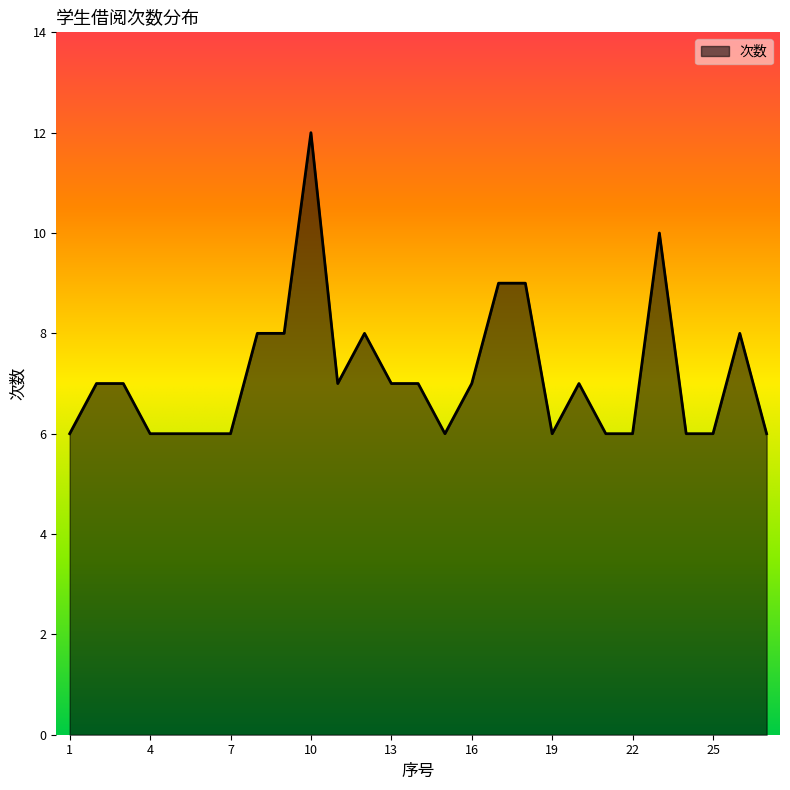

What is the greatest value displayed?

12